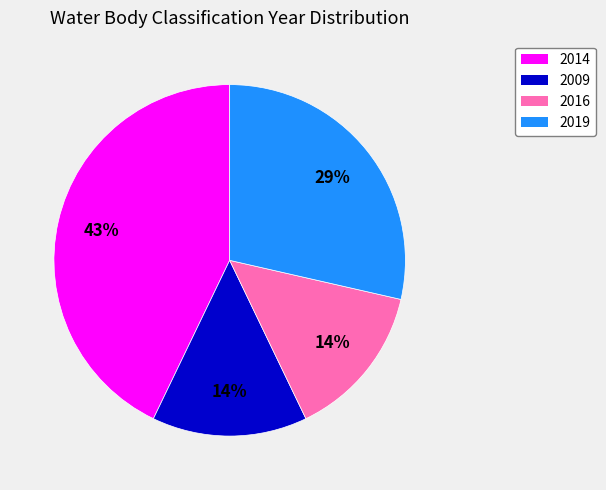

What is the ratio of the value at 2016 to the value at 2019?

0.5